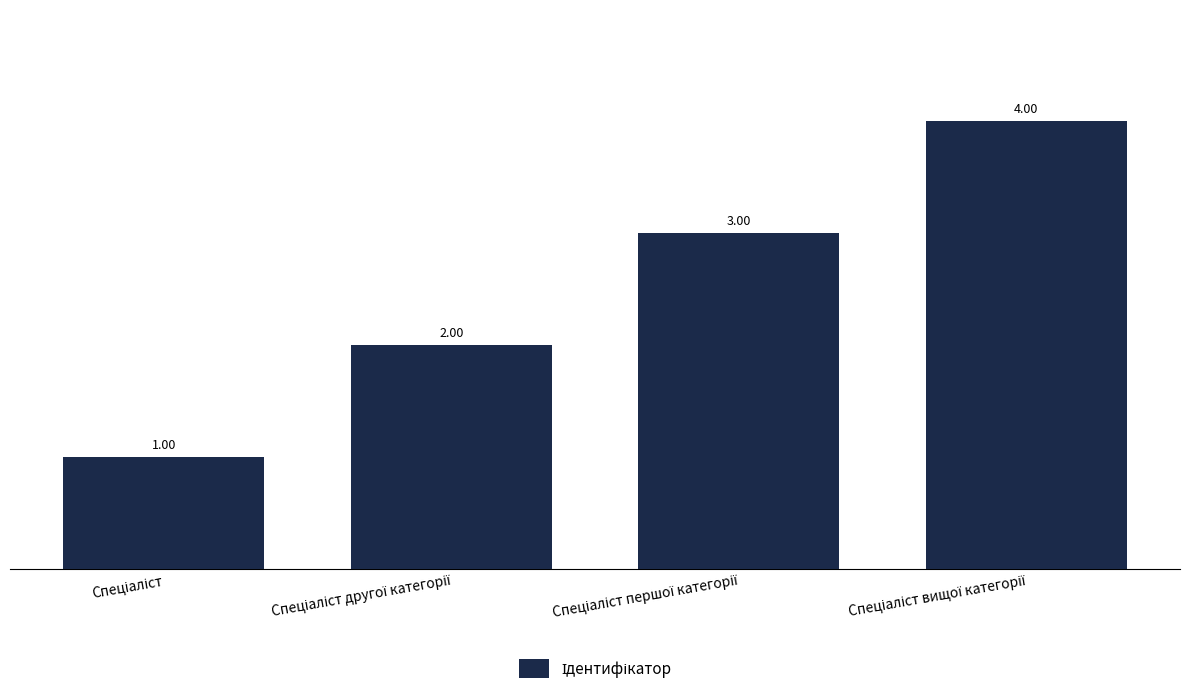

What is the difference between the maximum and minimum values?

3